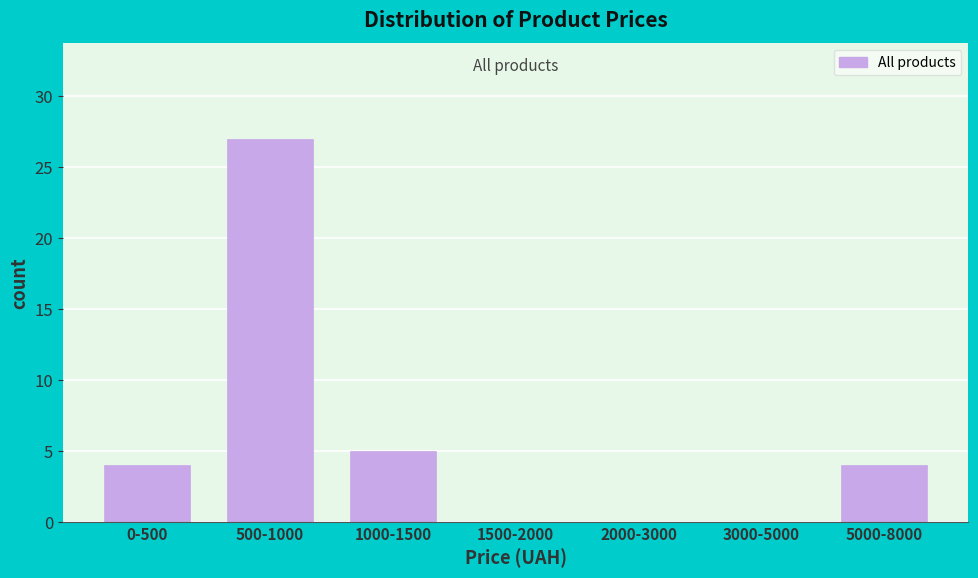

Reading left to right, list all the values displayed in this chart.

0-500=4	500-1000=27	1000-1500=5	1500-2000=0	2000-3000=0	3000-5000=0	5000-8000=4